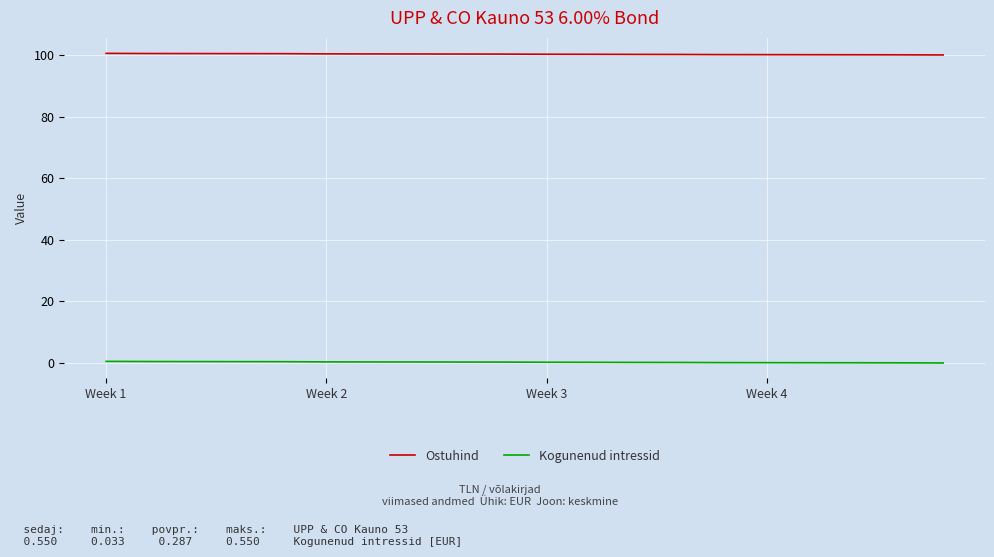

Does the chart have visible grid lines?

Yes